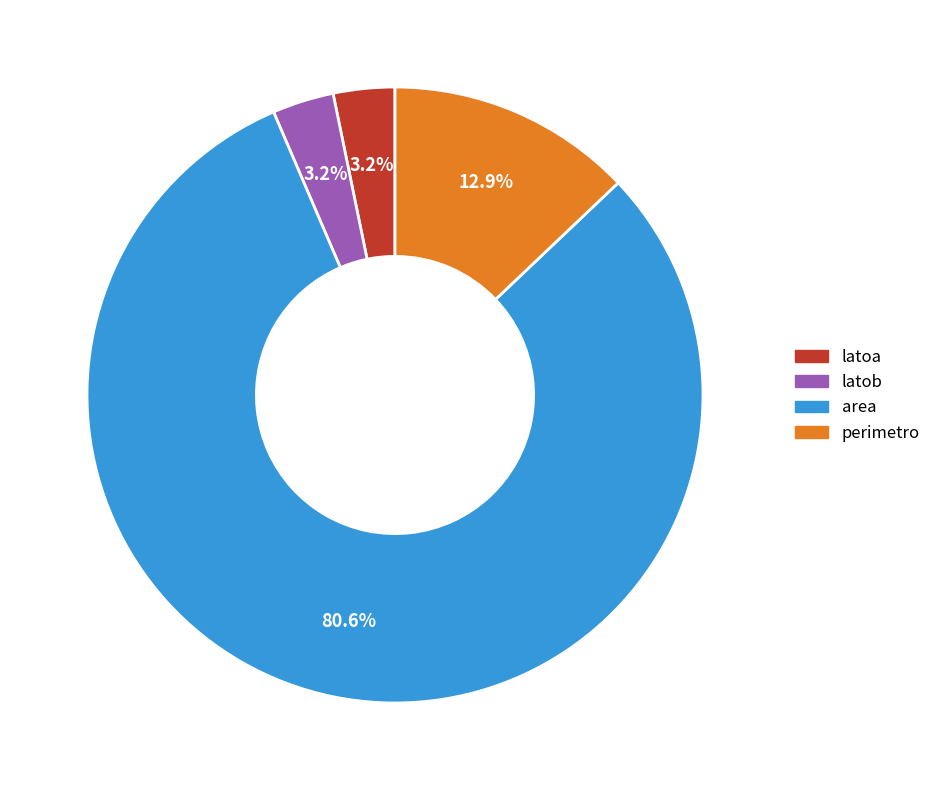

Count the number of slices in the pie.

4